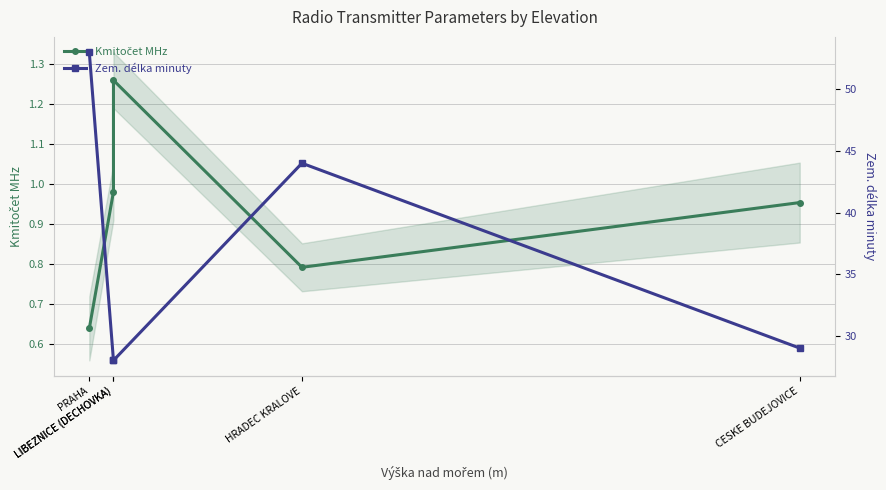

What is the value of the Zem. délka minuty point at the 5th from the left?

29.0